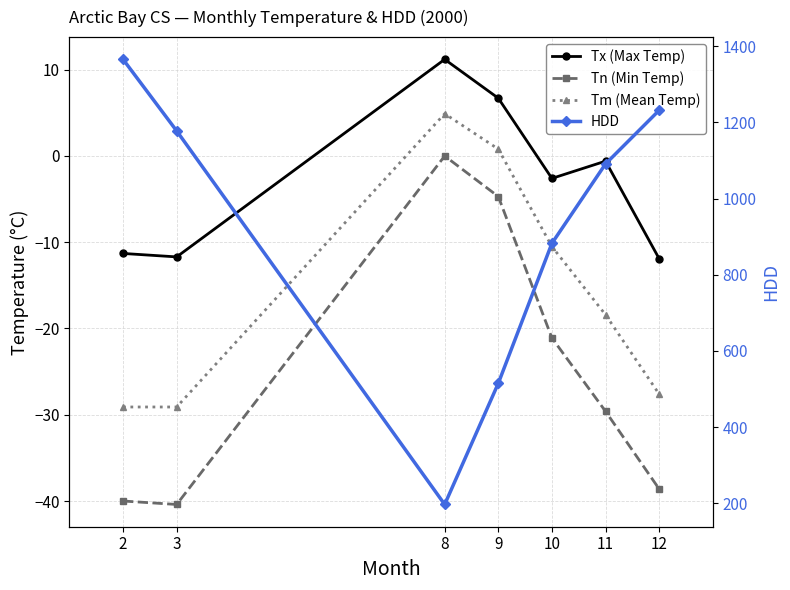

Which label corresponds to the largest value in the chart?

2